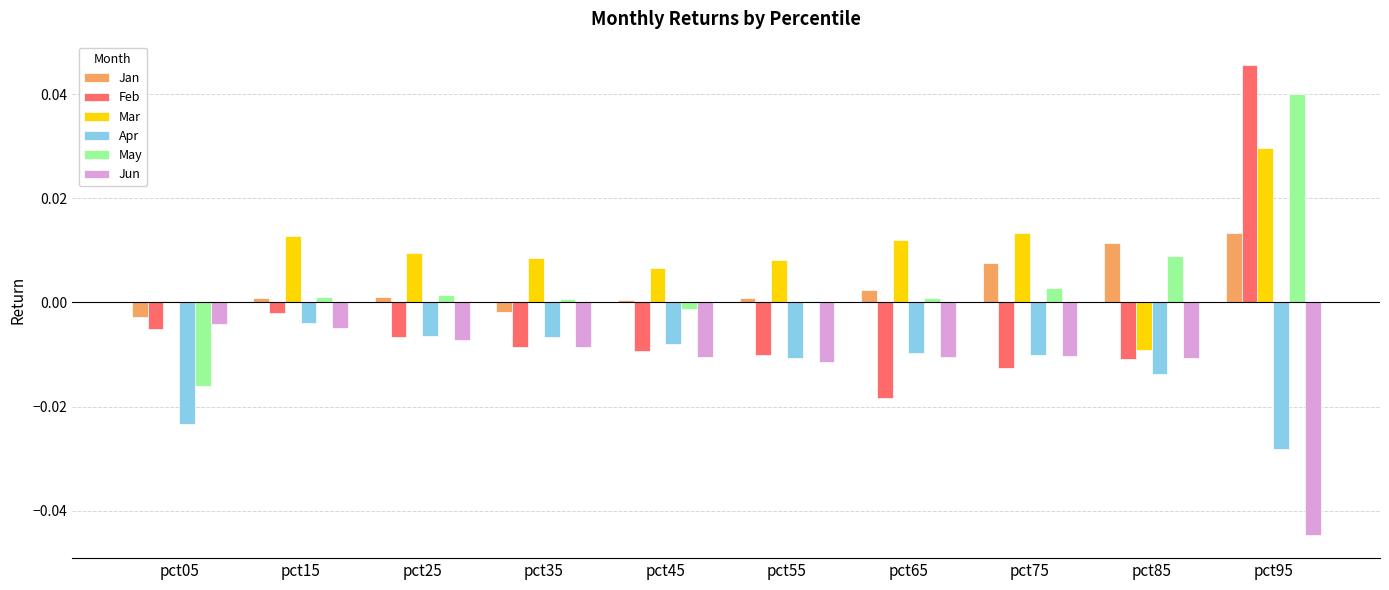

Count the number of categories in the chart.

10